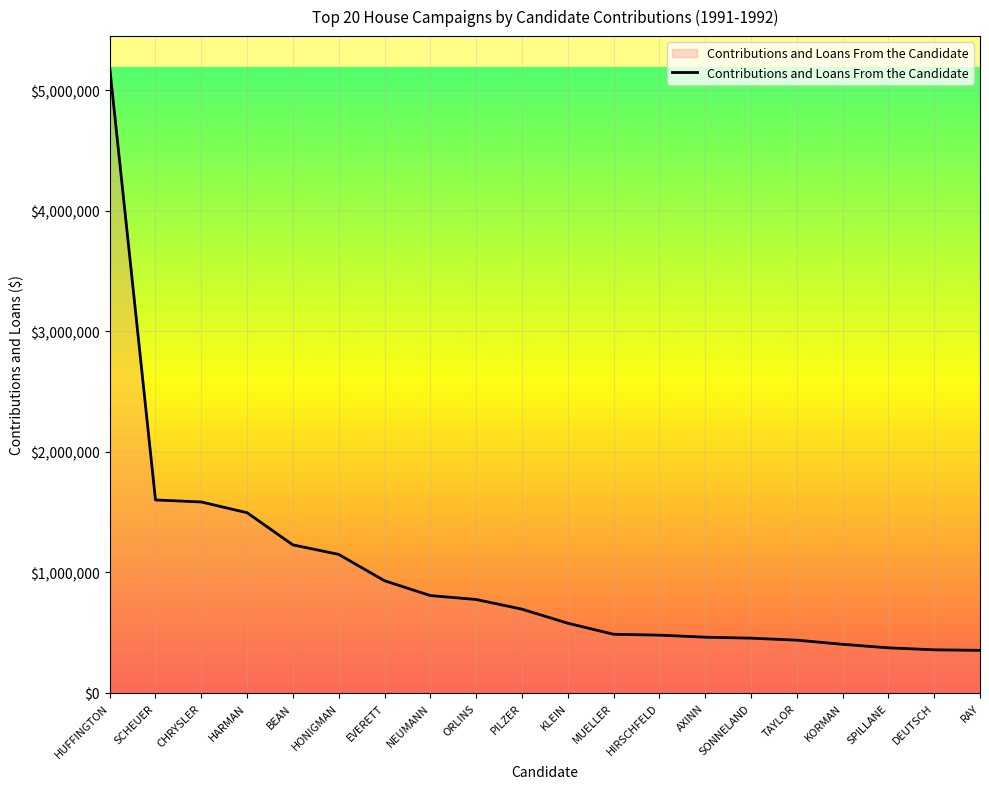

How many lines are shown in the chart?

1